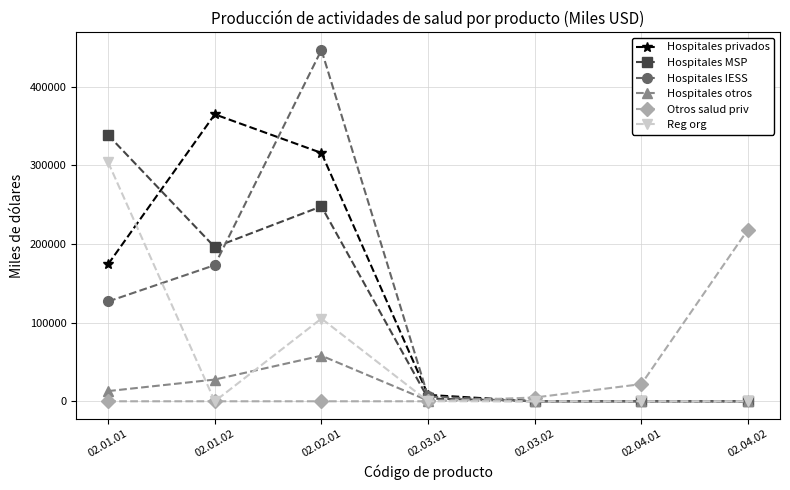

How many lines are shown in the chart?

6